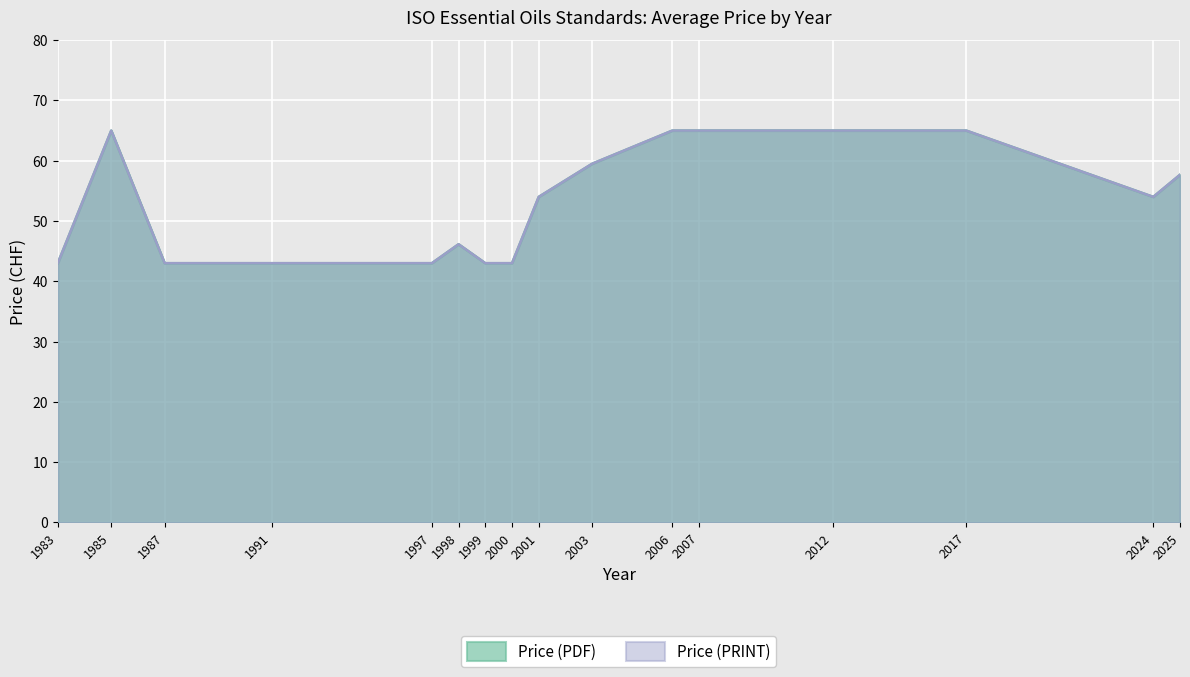

In Price (PRINT), how many points are lower than both neighbors (excluding endpoints)?

2